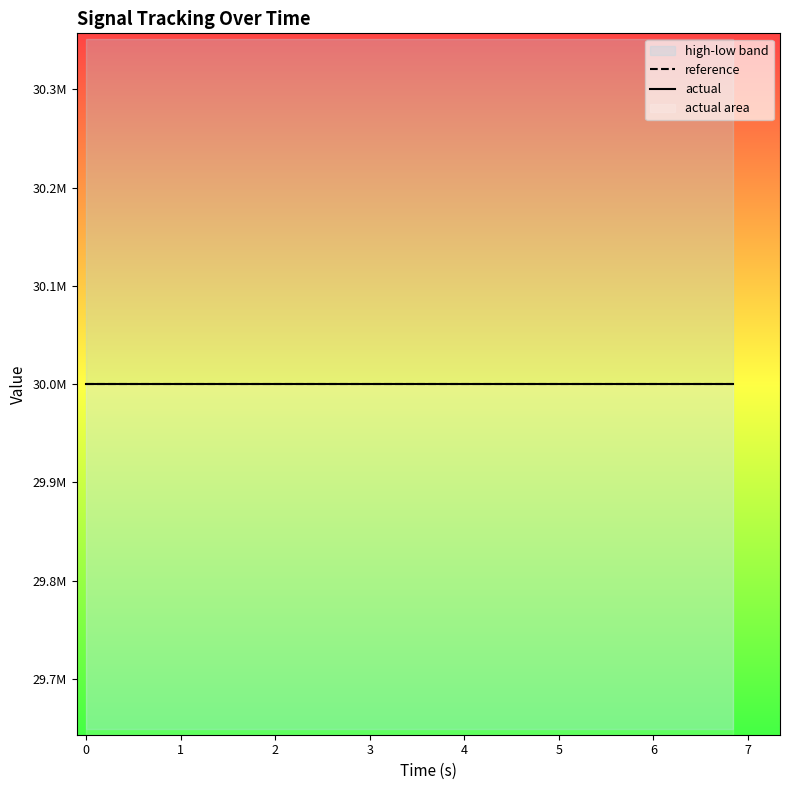

Does the chart have visible grid lines?

No